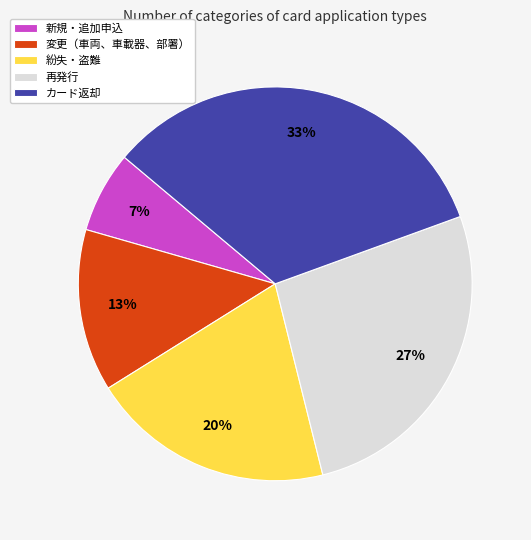

Does カード返却 account for over 50% of the chart?

No